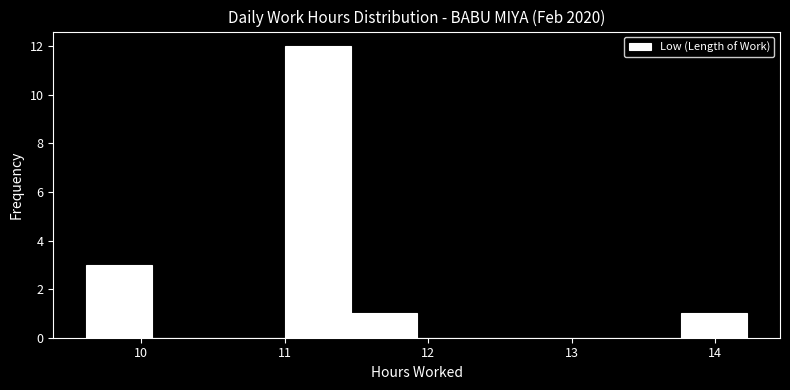

Which range on the x-axis has the tallest bar?

11.00 to 11.46